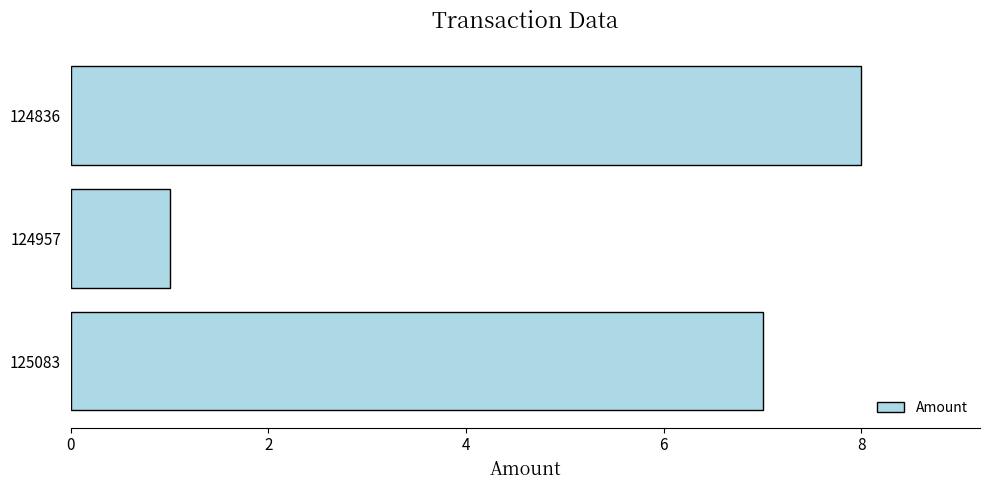

The value at 125083 is 2. True or false?

False